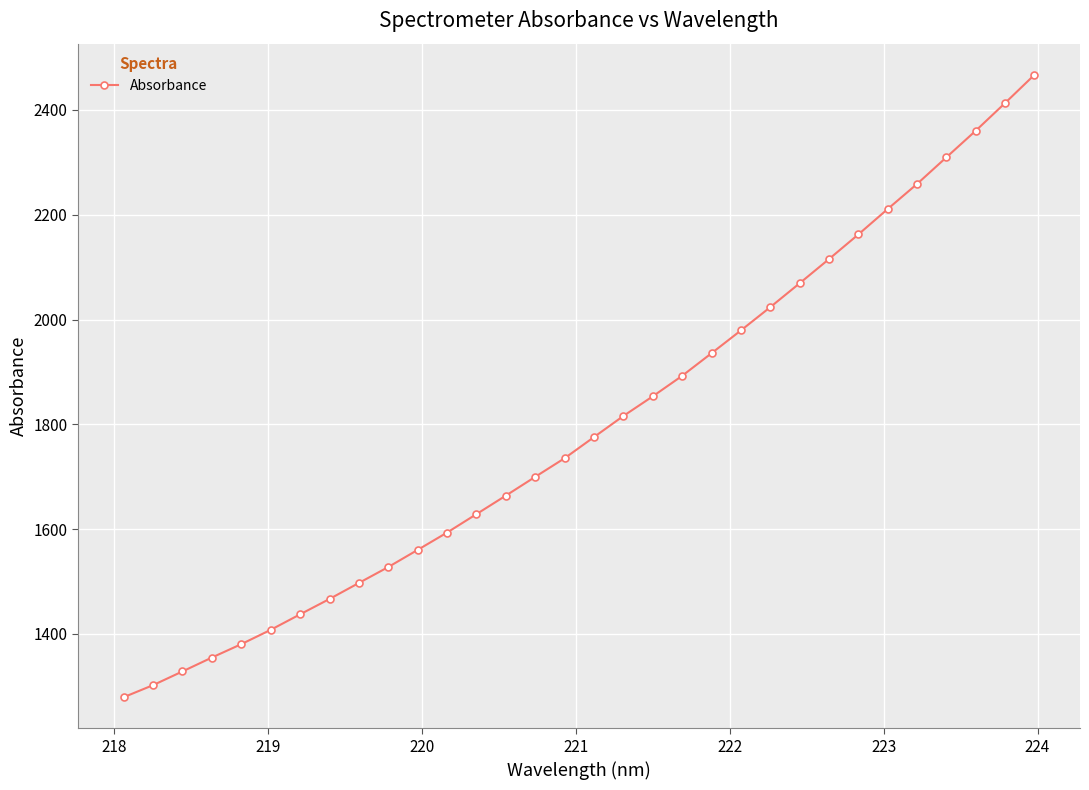

Reading left to right, extract all data points from this chart.

1279.3	1302.4	1328.5	1355.0	1380.6	1407.9	1437.5	1466.8	1497.4	1527.8	1560.5	1593.5	1628.7	1664.0	1699.9	1735.4	1775.8	1816.0	1853.5	1892.6	1935.7	1979.2	2023.6	2069.2	2115.3	2162.4	2210.9	2258.7	2309.6	2360.3	2413.1	2467.0